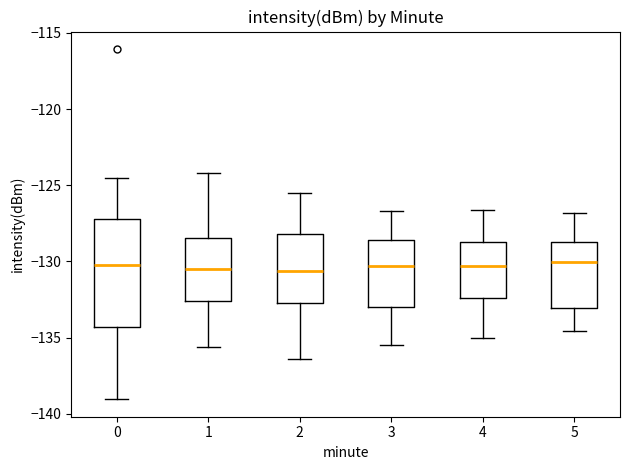

Reading left to right, transcribe this box plot: for each box, give where its median line is, the range the box spans, and where its two whiskers end, as read against the y-axis. The values are not printed on the chart, so give them approximately, as read against the axis.

0: median -130.5, box -134.5 to -127.0, whiskers -139.0 to -124.5
1: median -130.5, box -132.5 to -128.5, whiskers -135.5 to -124.0
2: median -130.5, box -132.5 to -128.0, whiskers -136.5 to -125.5
3: median -130.5, box -133.0 to -128.5, whiskers -135.5 to -126.5
4: median -130.5, box -132.5 to -128.5, whiskers -135.0 to -126.5
5: median -130.0, box -133.0 to -128.5, whiskers -134.5 to -127.0